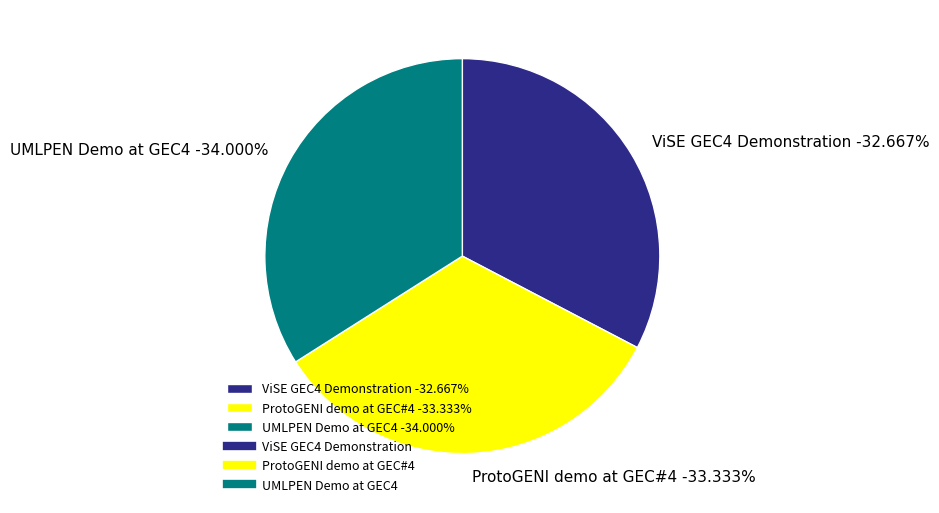

What is the ratio of the value at ProtoGENI demo at GEC#4 to the value at ViSE GEC4 Demonstration?

1.0